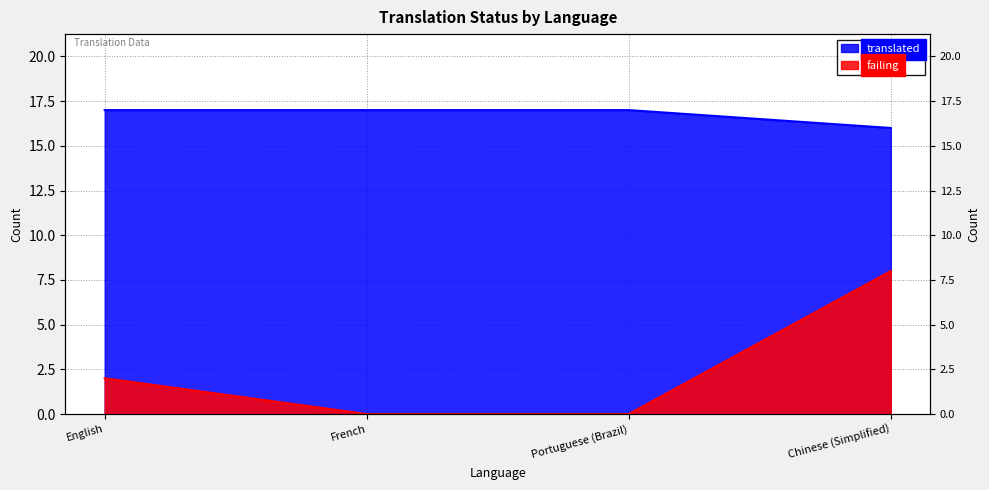

Is it true that failing equals 8 at Chinese (Simplified)?

True